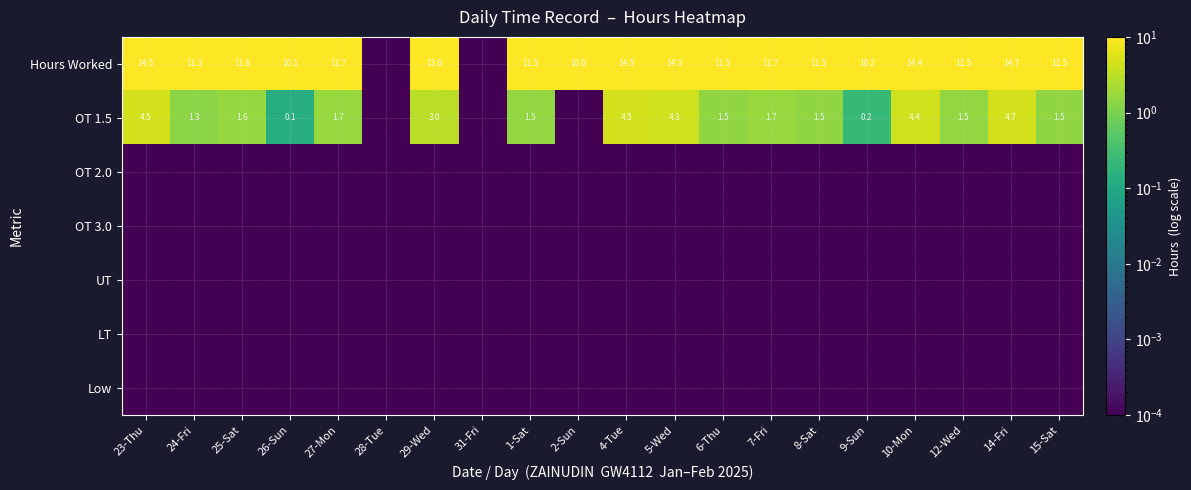

The LT series shows 0.0 at 23-Thu. True or false?

True